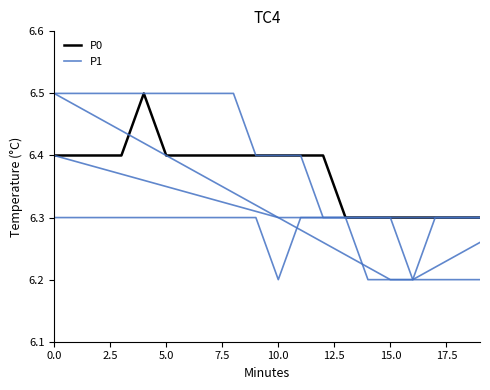

At which label is P0 closest to 6?

13